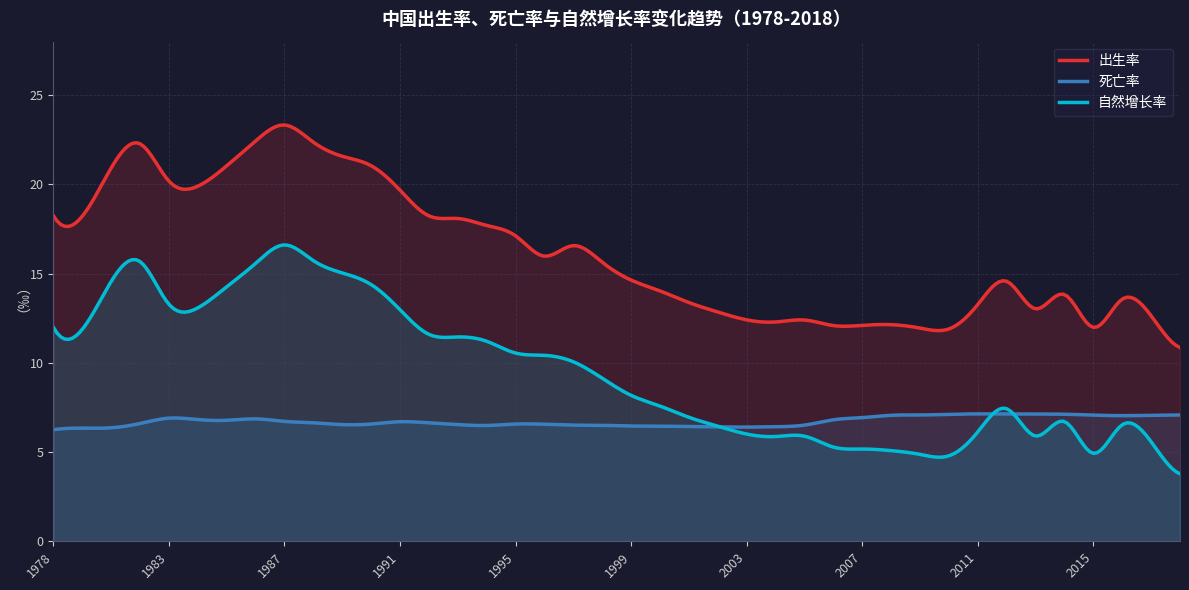

What is the smallest value displayed?

3.8